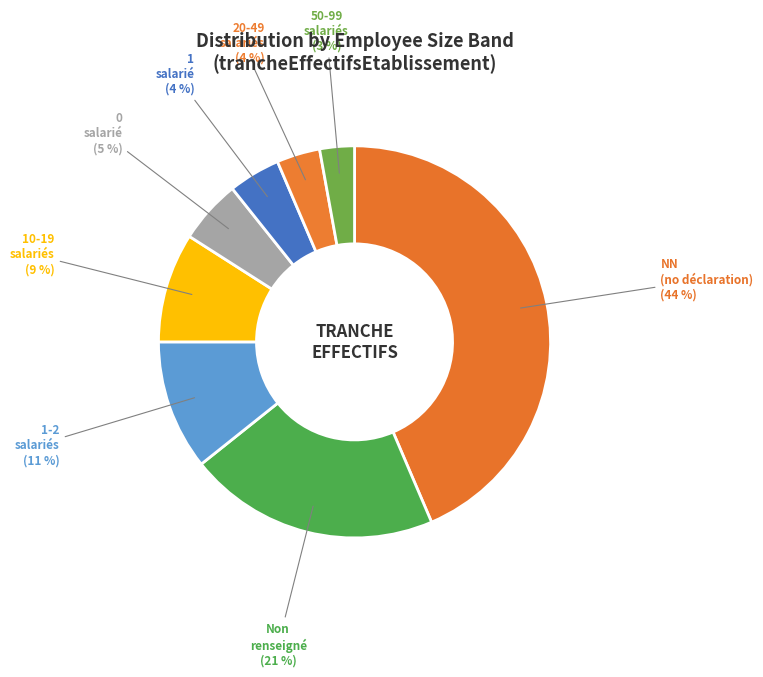

To the nearest percent, what is the average slice percentage?

12%